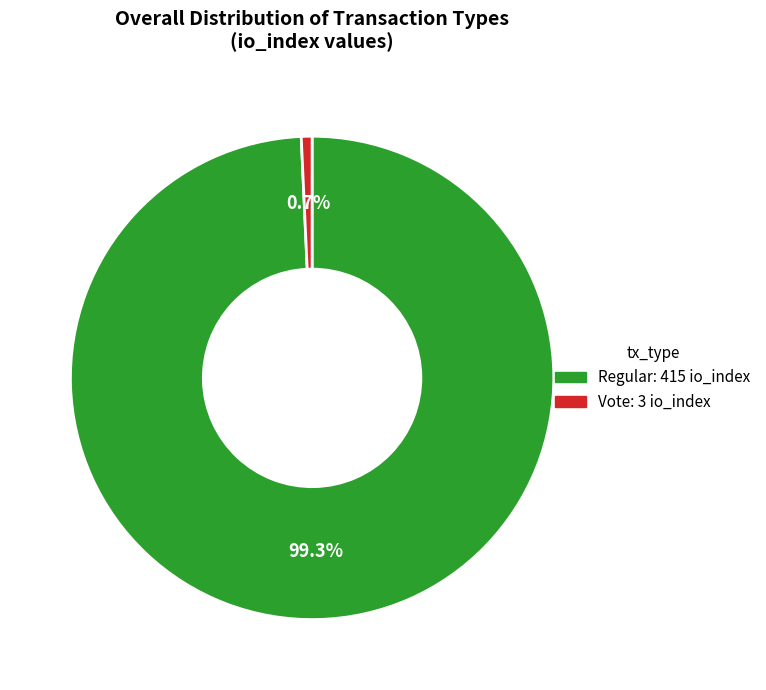

To the nearest percent, what is the difference between the largest and smallest slice percentages?

99%